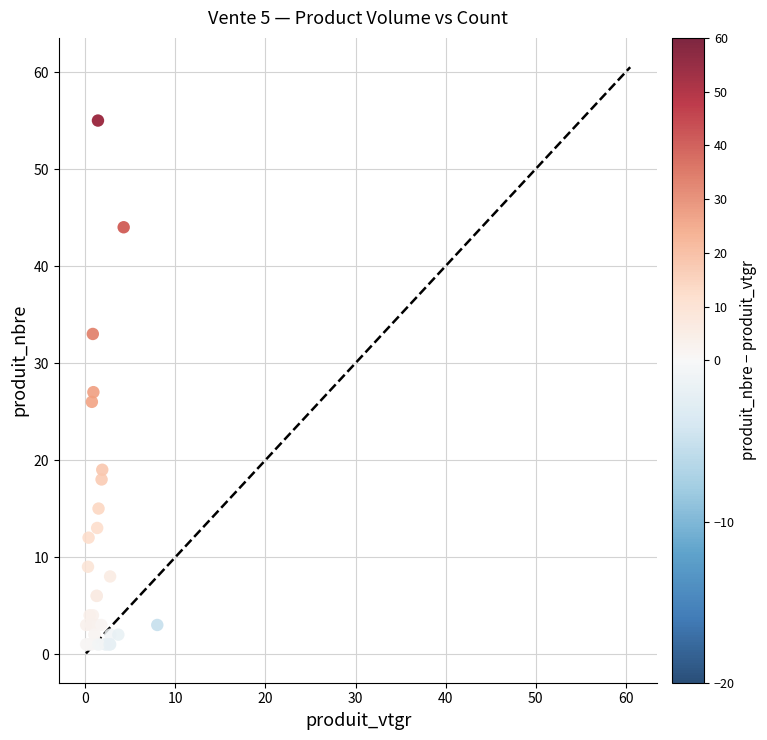

What Y value in the scatter plot is closest to 28?

27